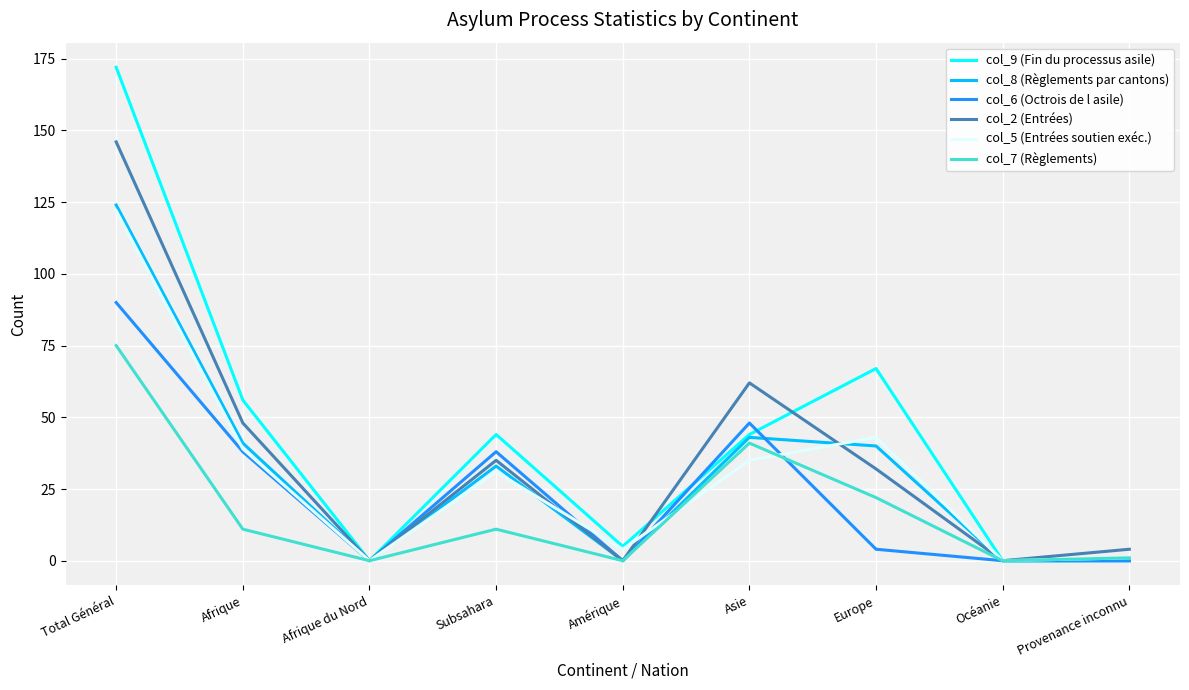

Rank the series by their maximum value, from lowest to highest.

col_7 (Règlements), col_6 (Octrois de l asile), col_5 (Entrées soutien exéc.), col_8 (Règlements par cantons), col_2 (Entrées), col_9 (Fin du processus asile)